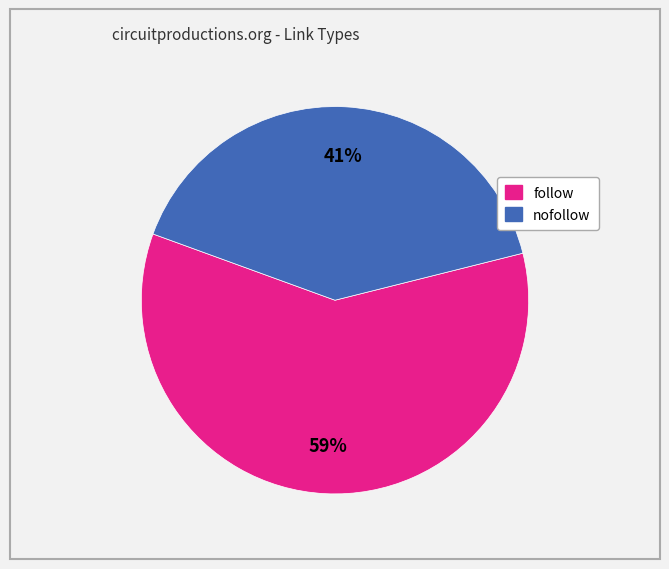

To the nearest percent, what is the average slice percentage?

50%